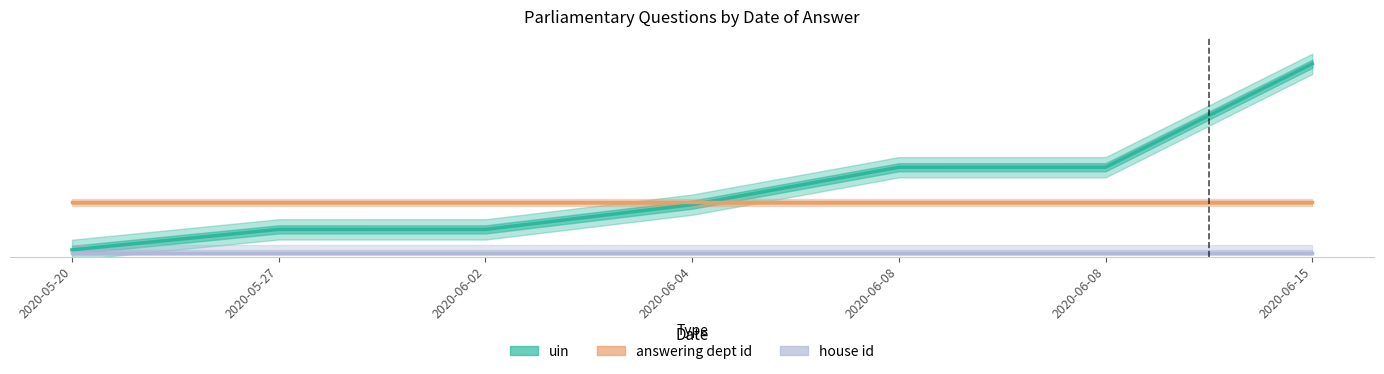

How many times do uin and answering dept id cross each other?

1